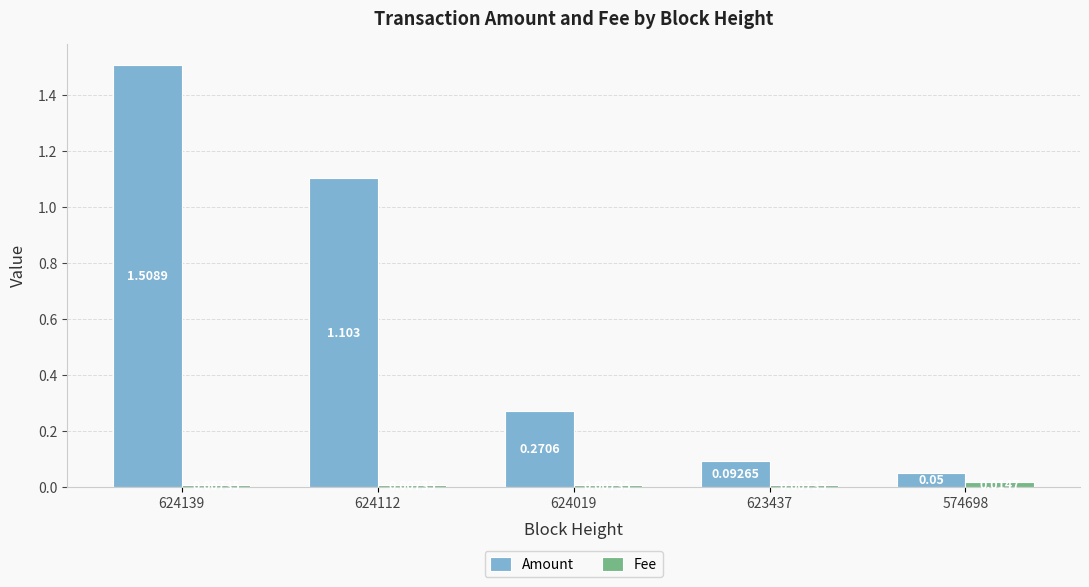

Which series has the largest range (max minus min)?

Amount